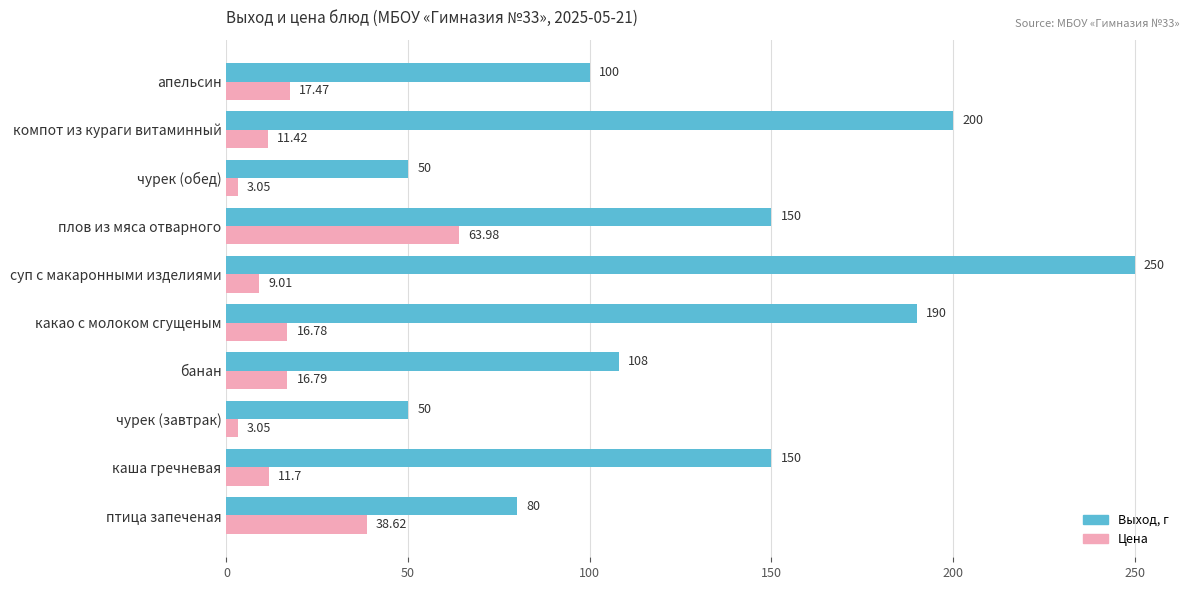

Which series changed the most between каша гречневая and банан?

Выход, г